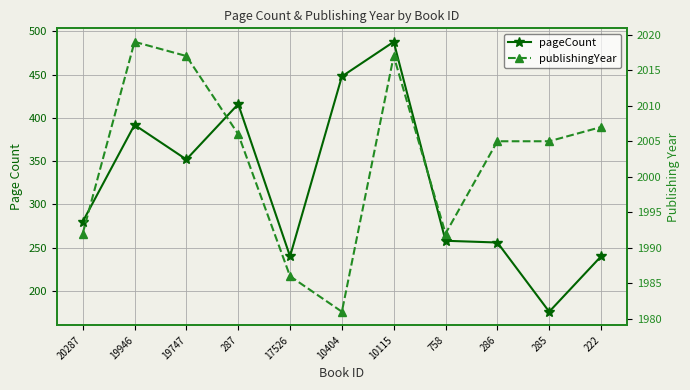

Where is the first local minimum for publishingYear?

10404